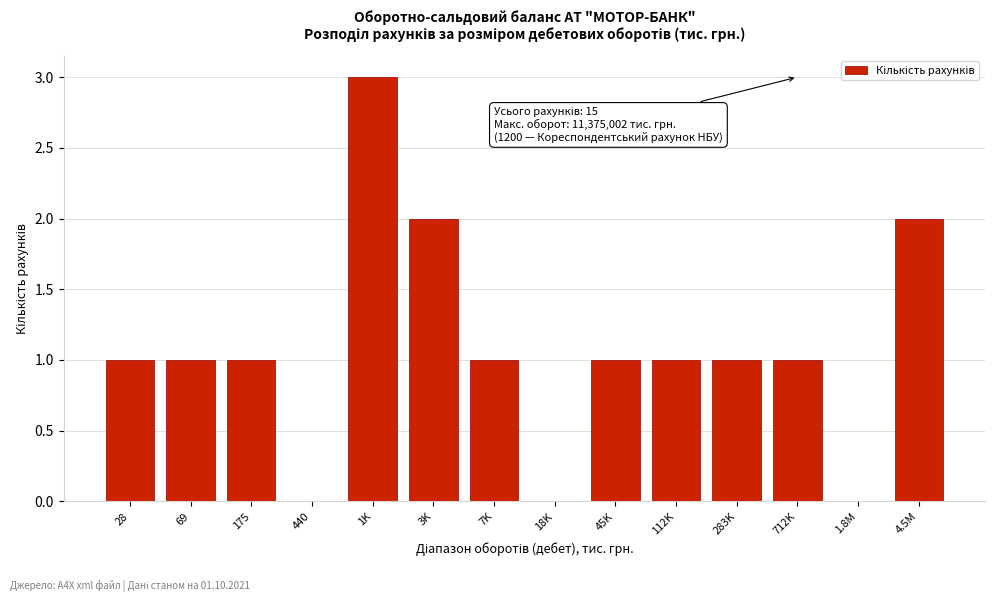

Reading left to right, list all the values displayed in this chart.

28=1	69=1	175=1	440=0	1K=3	3K=2	7K=1	18K=0	45K=1	112K=1	283K=1	712K=1	1.8M=0	4.5M=2